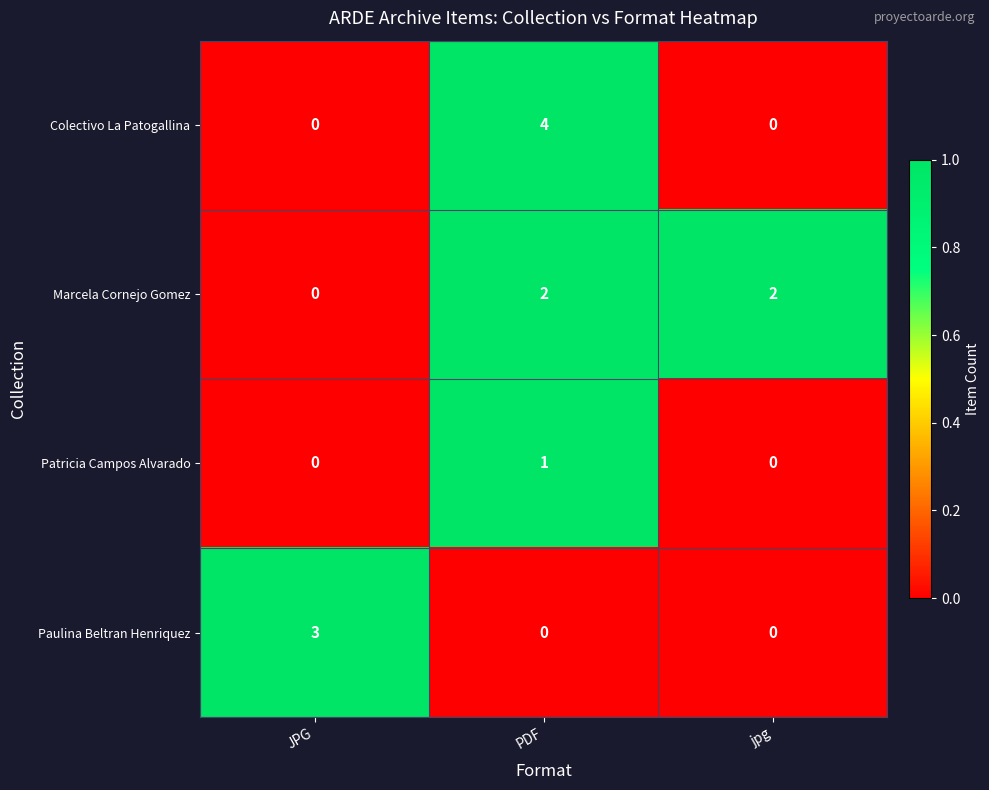

Where is Marcela Cornejo Gomez nearest to the value 1?

JPG